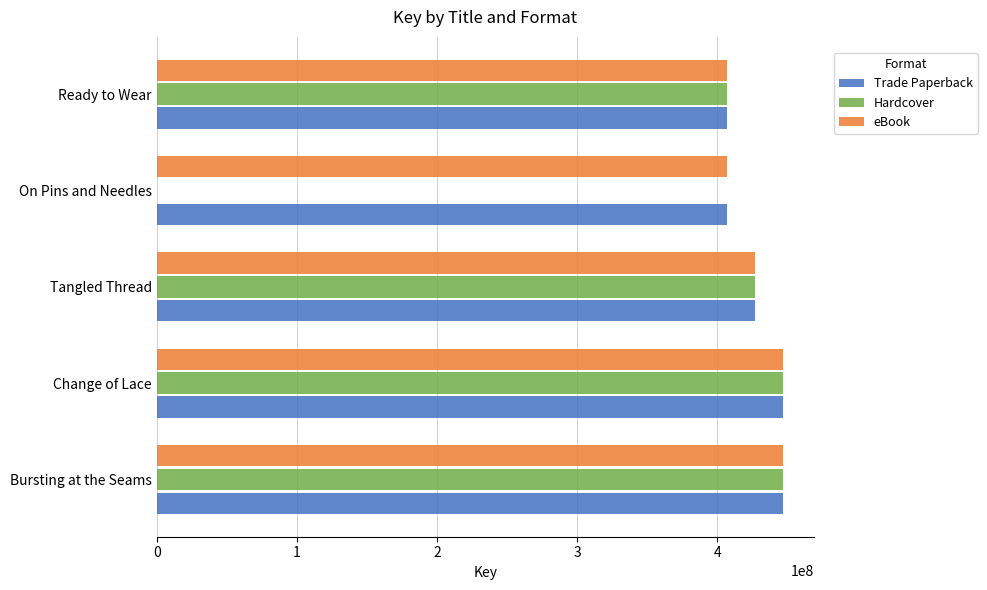

Which series has the largest total across all categories?

Trade Paperback